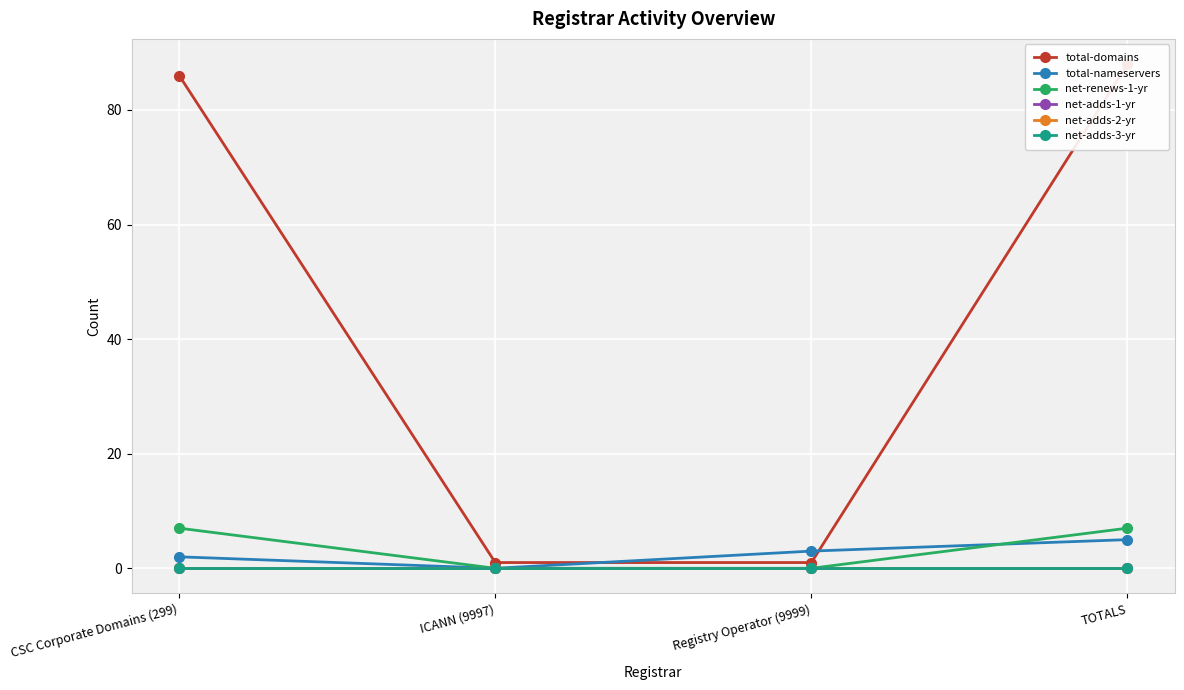

What is the value of the net-renews-1-yr point at the 4th from the left?

7